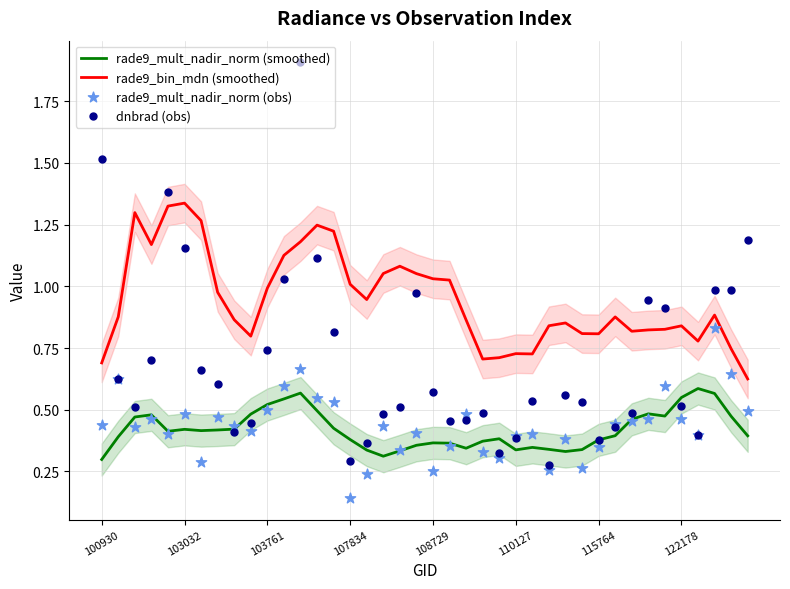

The value of rade9_bin_mdn (smoothed) at 103761 is 1.8. True or false?

False